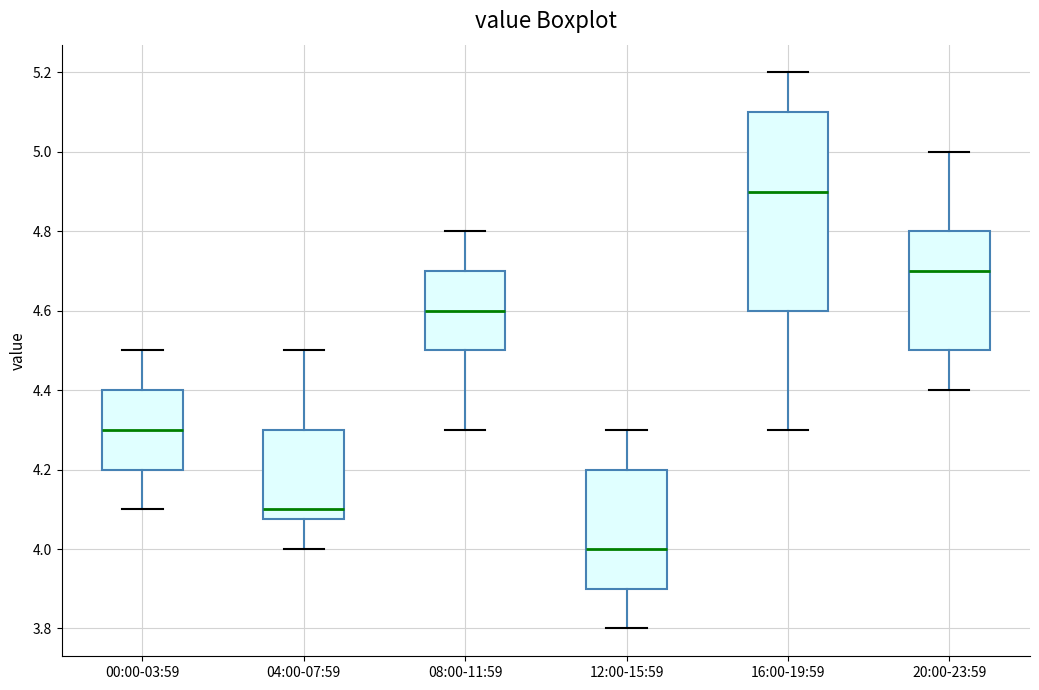

Where is the upper edge of the box for 00:00-03:59 on the y-axis? The values are not printed on the chart, so give them approximately, as read against the axis.

4.40